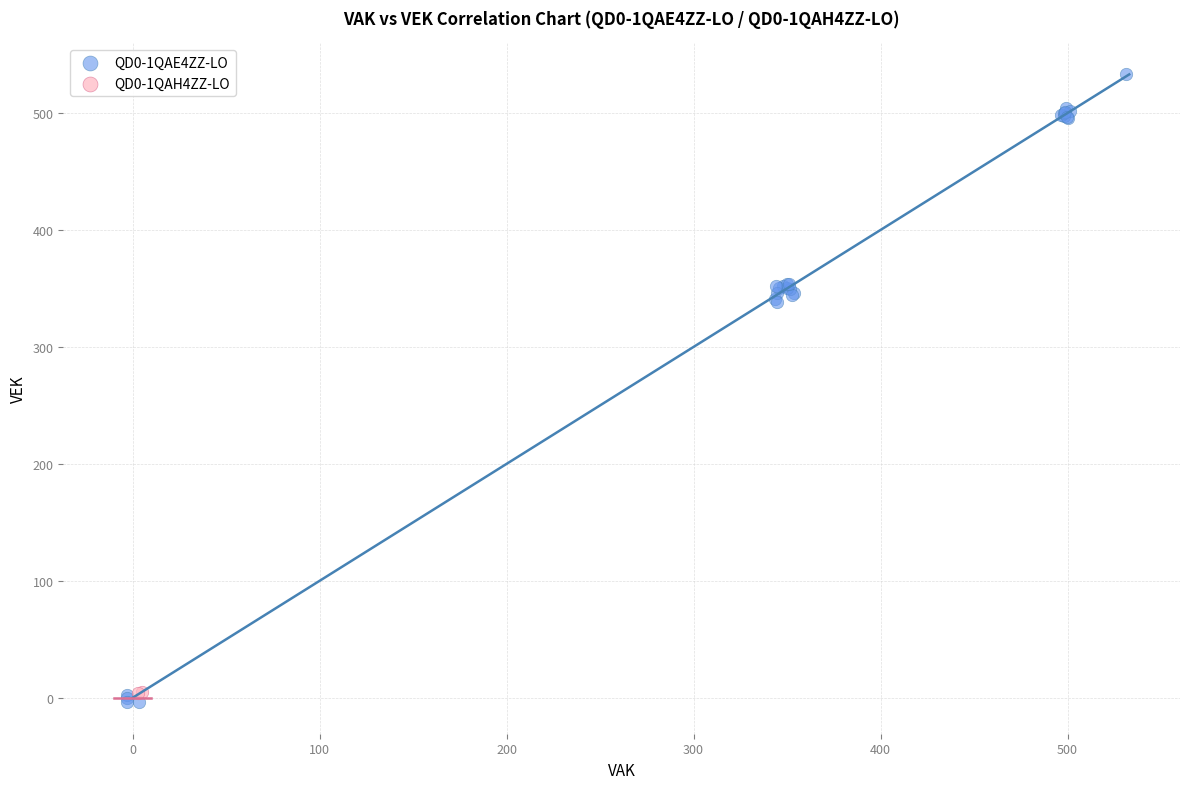

Which series has the widest spread of Y values?

QD0-1QAE4ZZ-LO